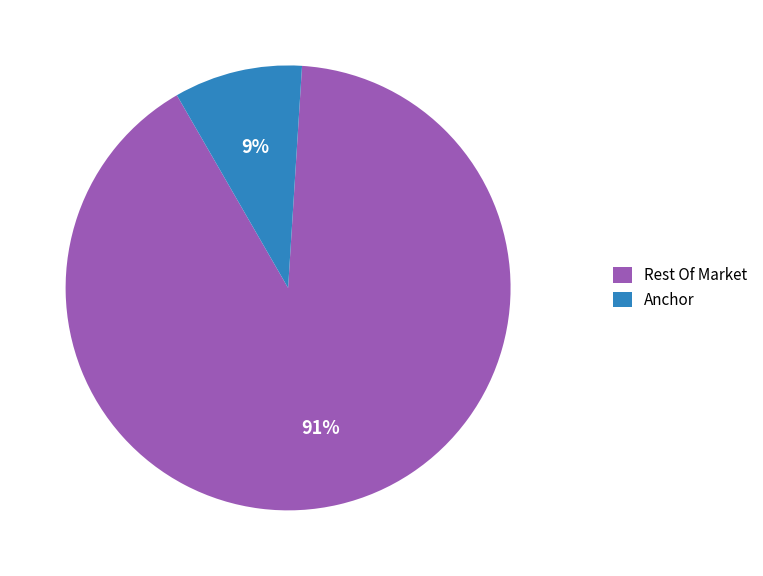

What percentage is the Anchor slice, to the nearest percent?

9%